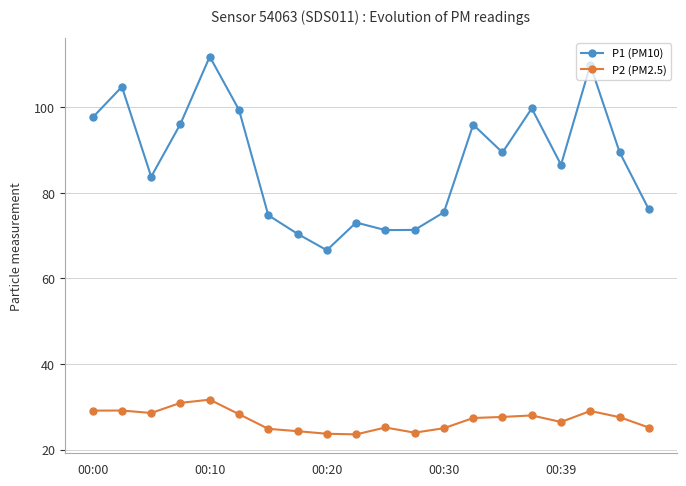

True or false: P2 (PM2.5) and P1 (PM10) intersect in this chart.

False